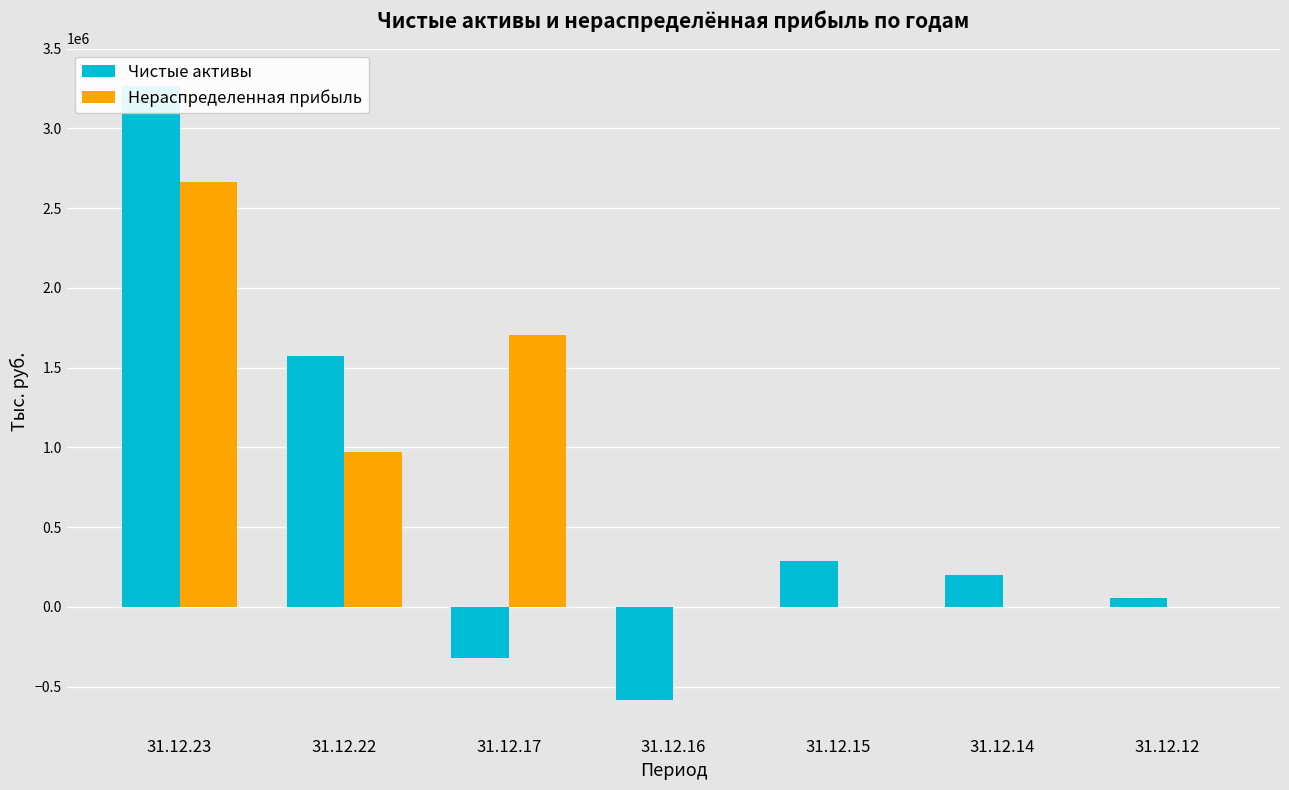

List the series in order of their overall mean, lowest first.

Чистые активы, Нераспределенная прибыль